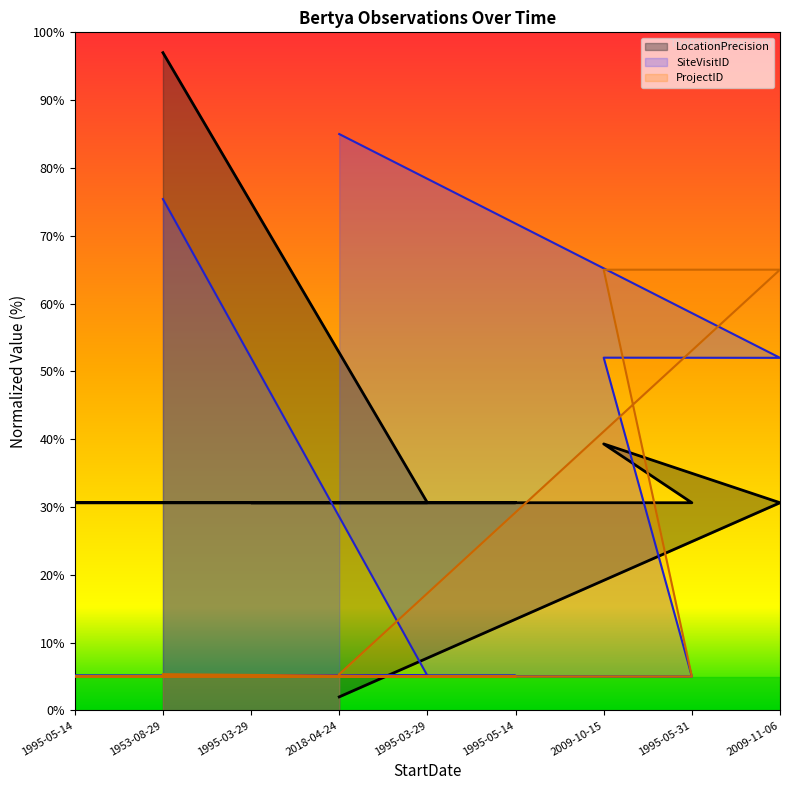

Reading right to left, what are all the values shown in this chart?

LocationPrecision_line: 2018-04-24=2.0	2009-11-06=30.6	2009-10-15=39.3	1995-05-31=30.6	1995-05-14=30.6	1995-05-14=30.6	1995-03-29=30.6	1995-03-29=30.6	1953-08-29=97.0
SiteVisitID_line: 2018-04-24=85.0	2009-11-06=52.0	2009-10-15=52.0	1995-05-31=5.0	1995-05-14=5.1	1995-05-14=5.1	1995-03-29=5.1	1995-03-29=5.1	1953-08-29=75.4
ProjectID_line: 2018-04-24=5.3	2009-11-06=65.0	2009-10-15=65.0	1995-05-31=5.0	1995-05-14=5.0	1995-05-14=5.0	1995-03-29=5.0	1995-03-29=5.0	1953-08-29=5.3